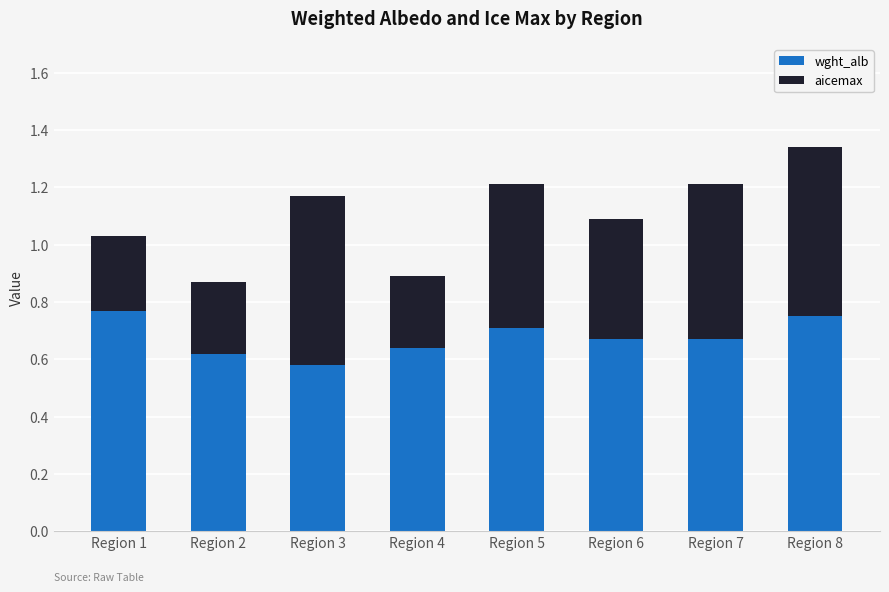

The wght_alb series shows 1.1 at Region 5. True or false?

False